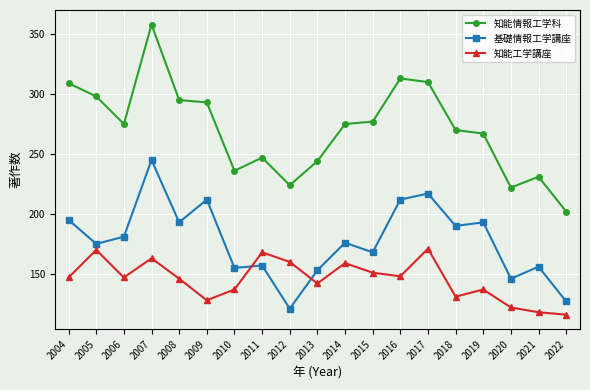

At which category is the sum across all series the highest?

2007